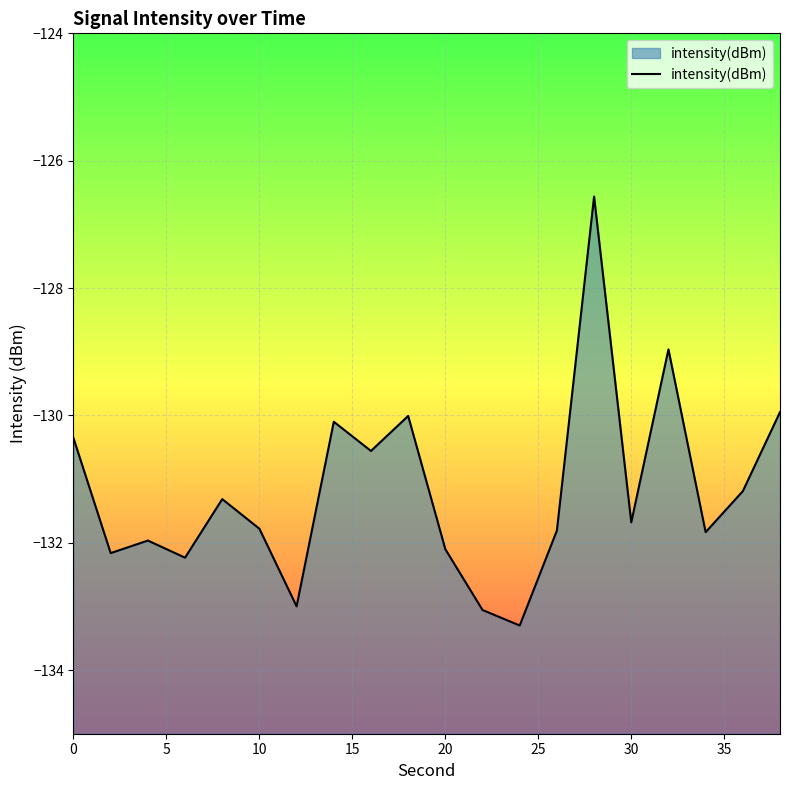

How many data points does each series have?

20